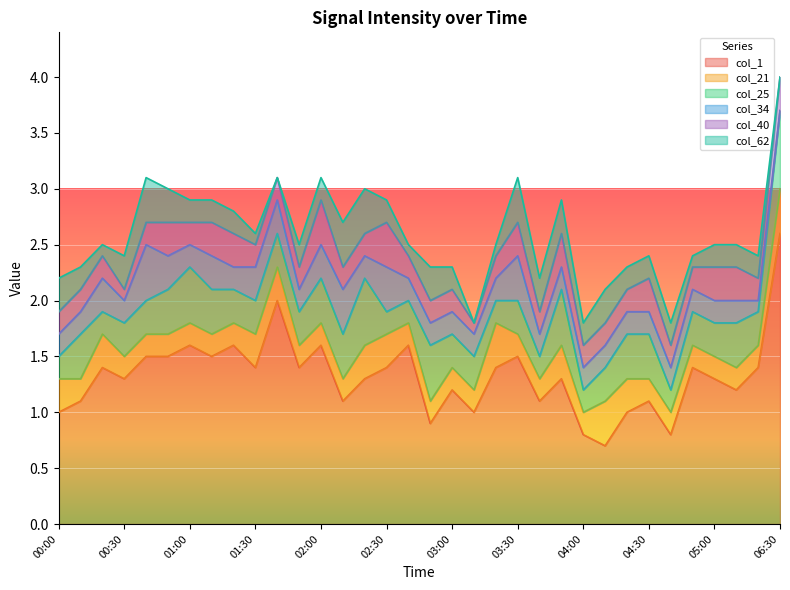

What is the label of the 19th point from the right?

02:30